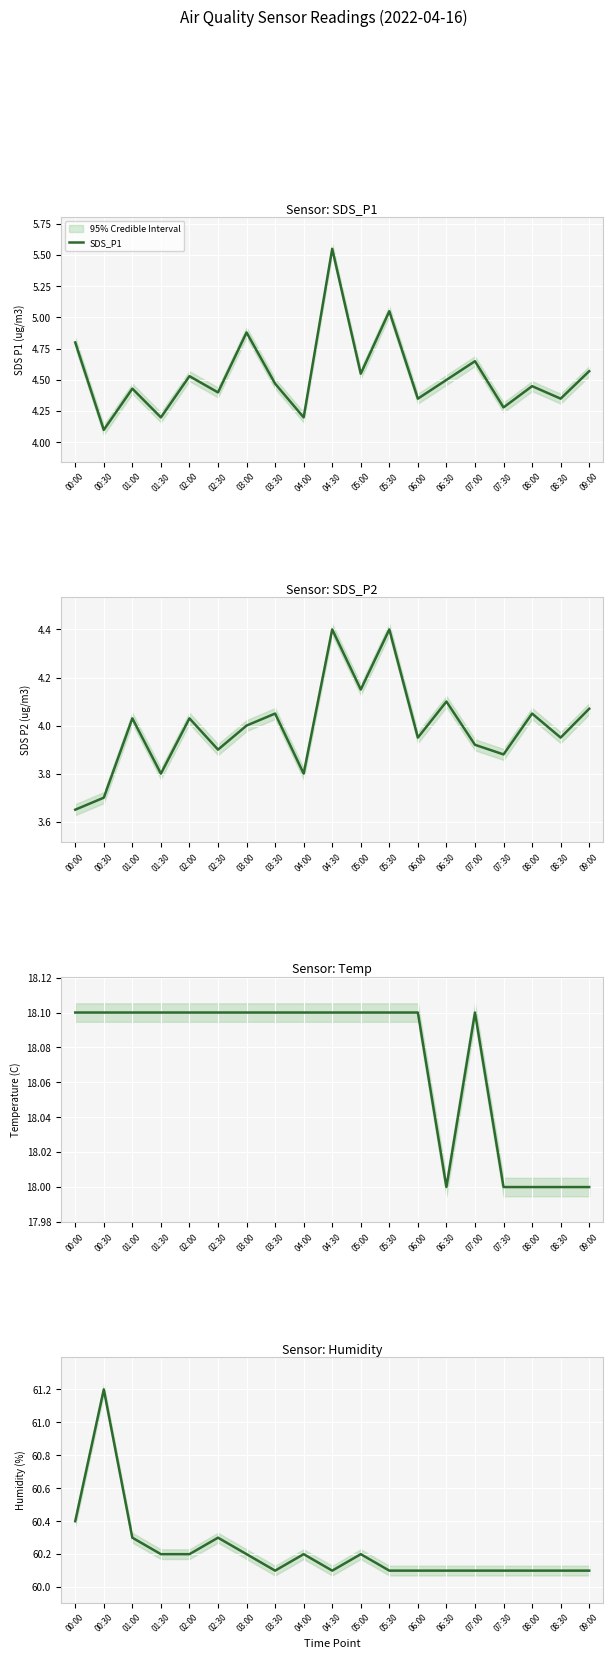

Reading left to right, transcribe all the data shown in this chart.

SDS_P1: 4.8	4.1	4.4	4.2	4.5	4.4	4.9	4.5	4.2	5.5	4.5	5.0	4.3	4.5	4.7	4.3	4.5	4.3	4.6
SDS_P2: 3.6	3.7	4.0	3.8	4.0	3.9	4.0	4.0	3.8	4.4	4.2	4.4	4.0	4.1	3.9	3.9	4.0	4.0	4.1
Temp: 18.1	18.1	18.1	18.1	18.1	18.1	18.1	18.1	18.1	18.1	18.1	18.1	18.1	18.0	18.1	18.0	18.0	18.0	18.0
Humidity: 60.4	61.2	60.3	60.2	60.2	60.3	60.2	60.1	60.2	60.1	60.2	60.1	60.1	60.1	60.1	60.1	60.1	60.1	60.1